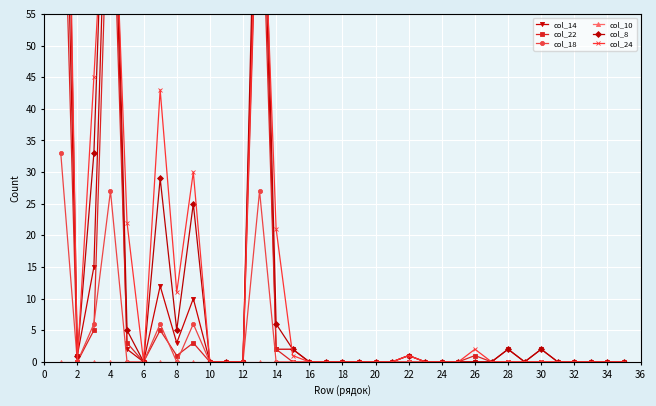

The value of col_18 at 6 is -15. True or false?

False